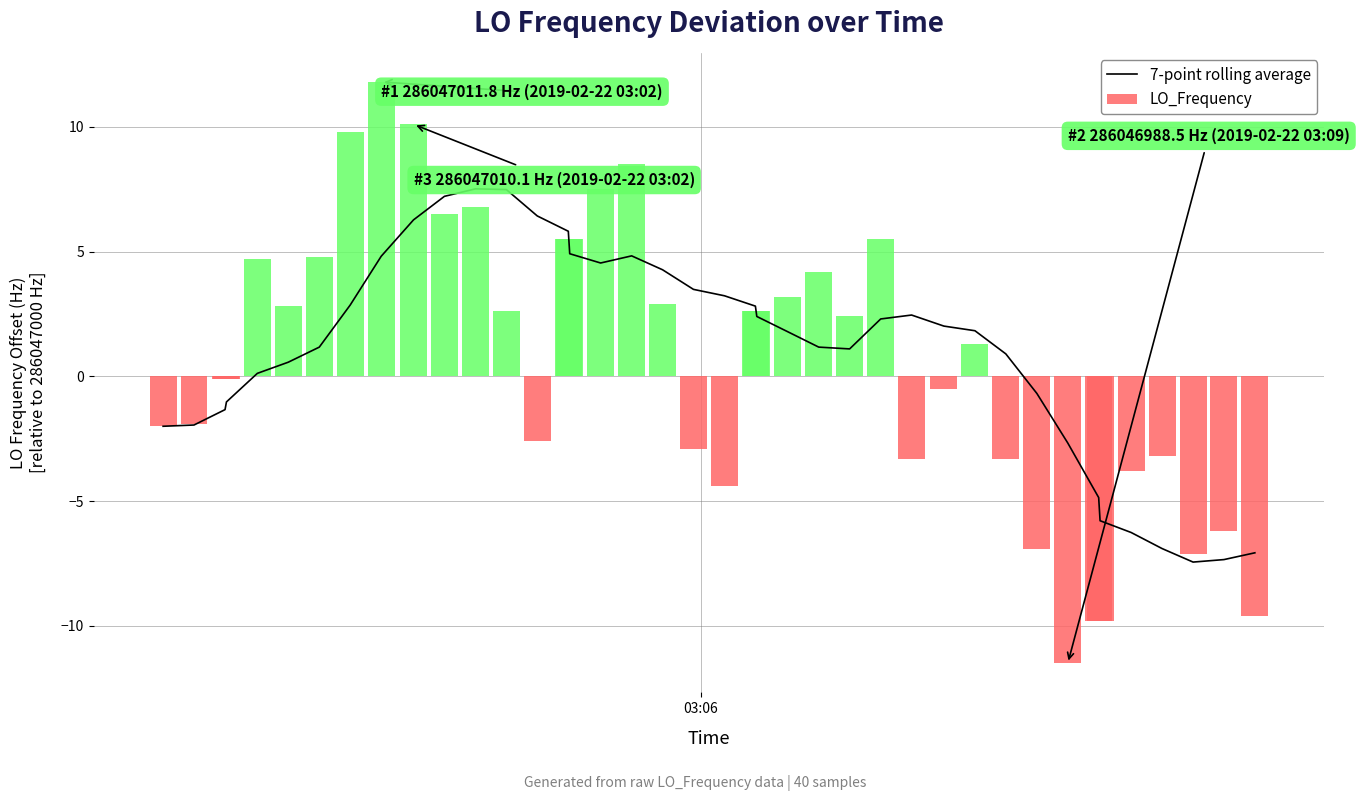

Are the bars horizontal?

No